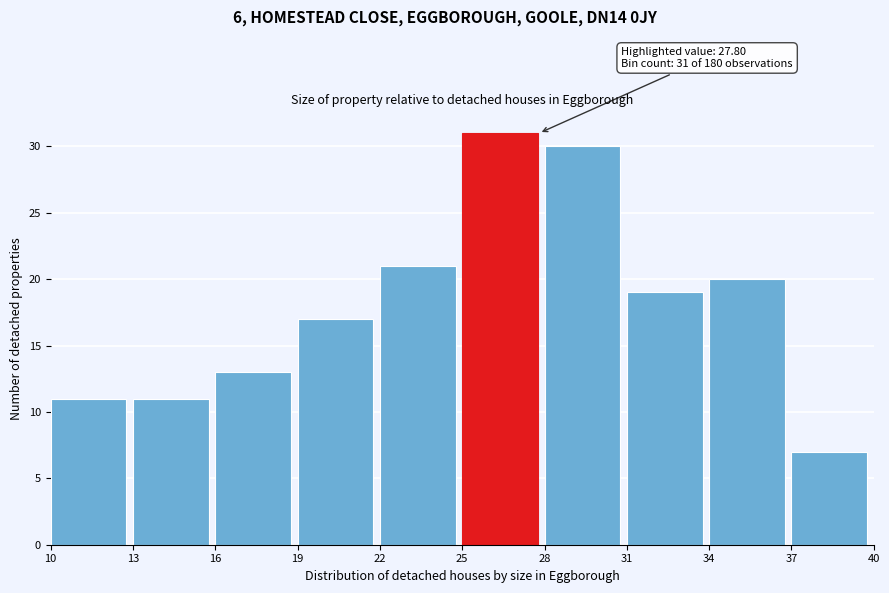

Over which range of the x-axis is the bar tallest?

25 to 28